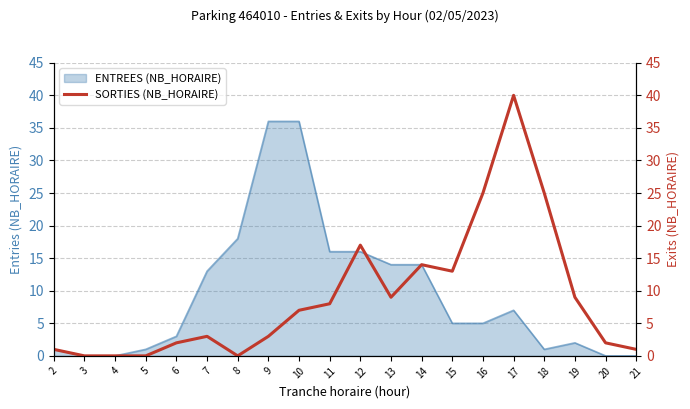

How many points are higher than both their immediate neighbors (excluding endpoints)?

4